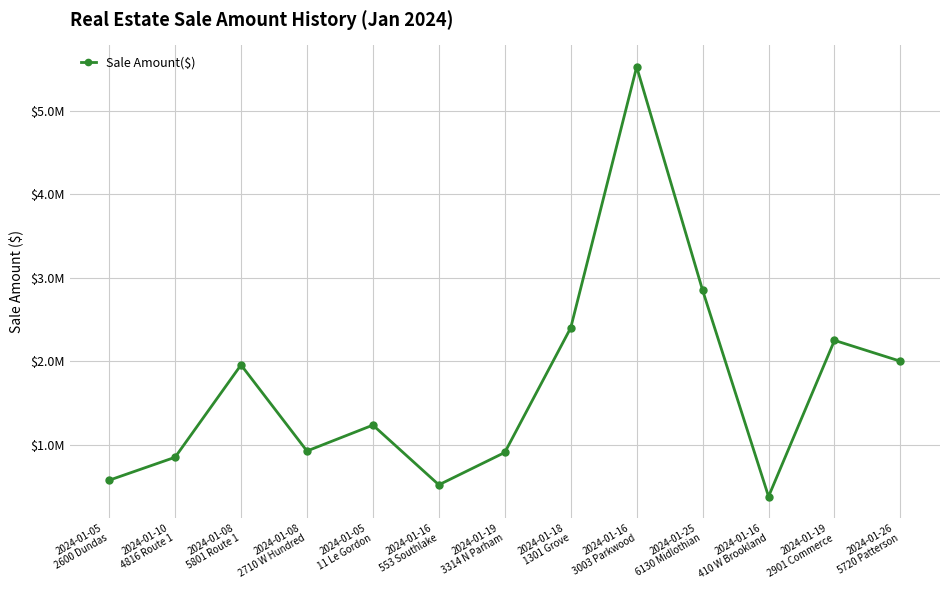

At which category does the data reach its first local peak?

2024-01-08
5801 Route 1